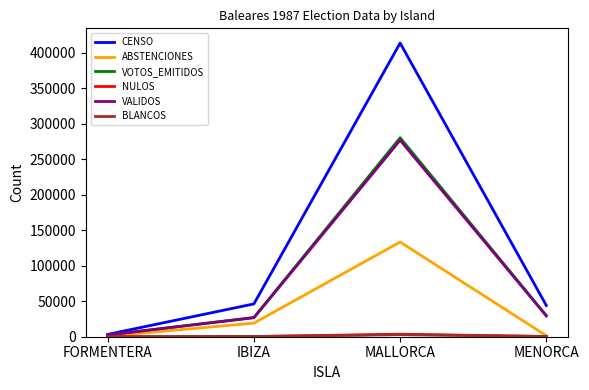

The VALIDOS series shows 29337 at MENORCA. True or false?

True